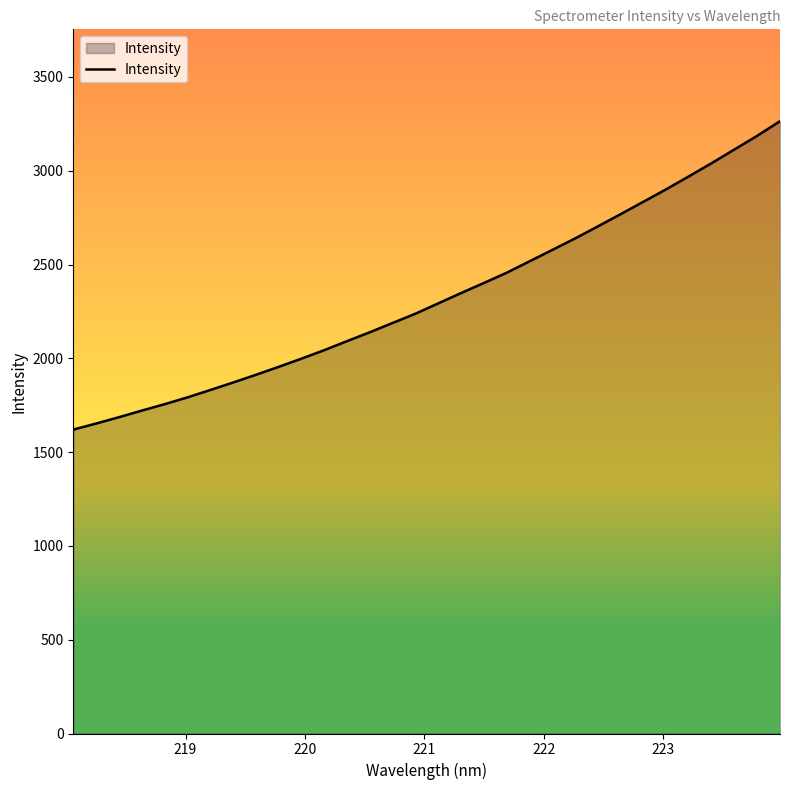

How many values are below 2293?

16